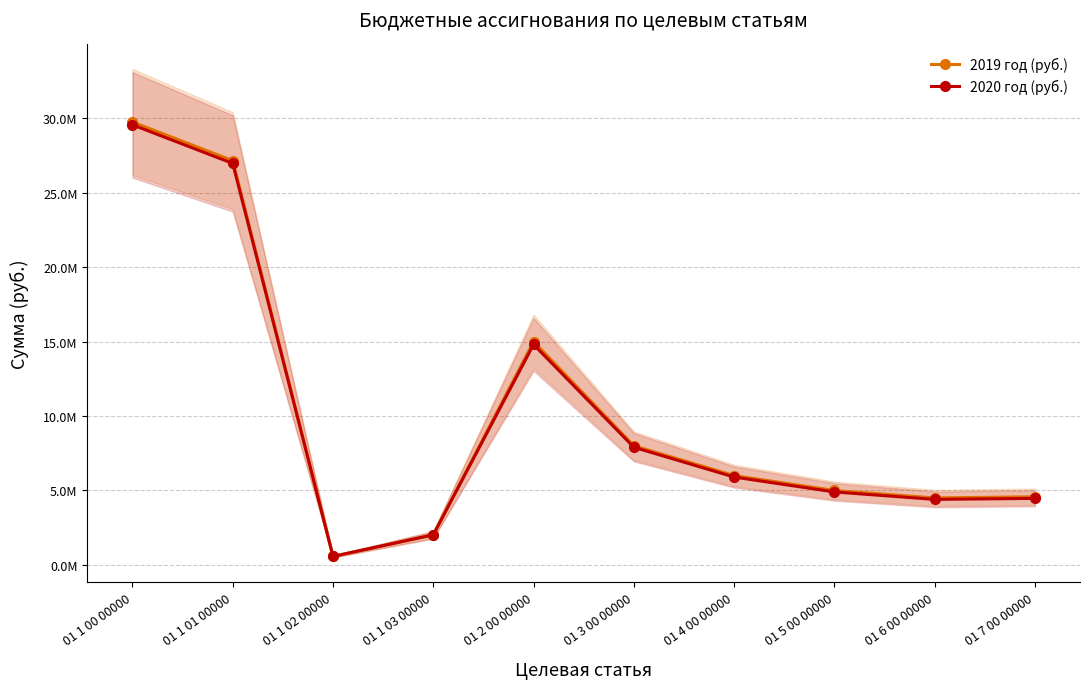

Reading left to right, list all the values displayed in this chart.

2019 год (руб.): 29736852.0	27142920.0	572500.0	2021432.0	15000000.0	8000000.0	6000000.0	5000000.0	4500000.0	4575579.4
2020 год (руб.): 29548951.9	26955019.9	572500.0	2021432.0	14800000.0	7900000.0	5900000.0	4900000.0	4400000.0	4467580.3